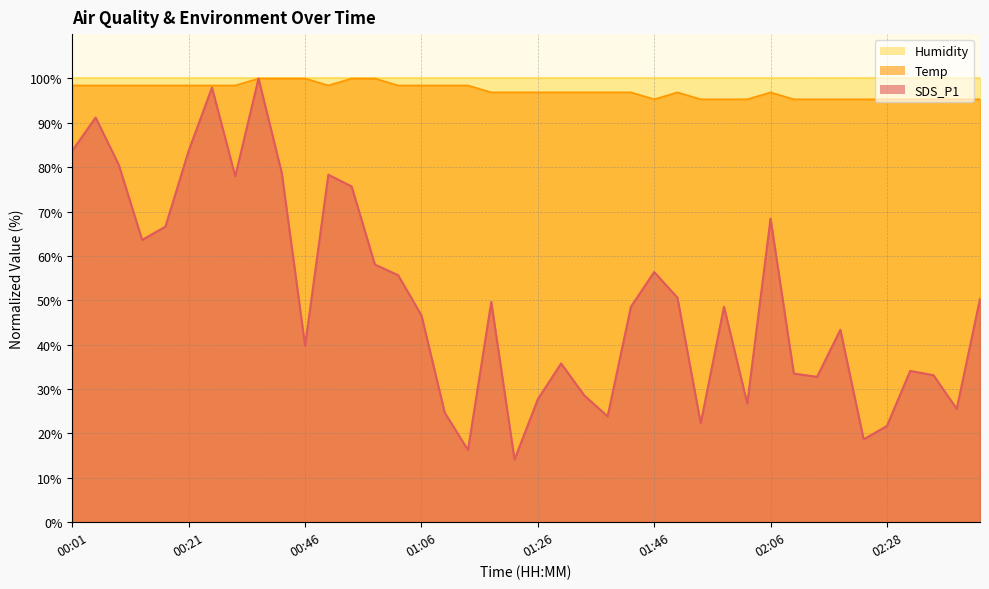

What is the sum of the Temp values at 02:06 and 01:54?

192.2